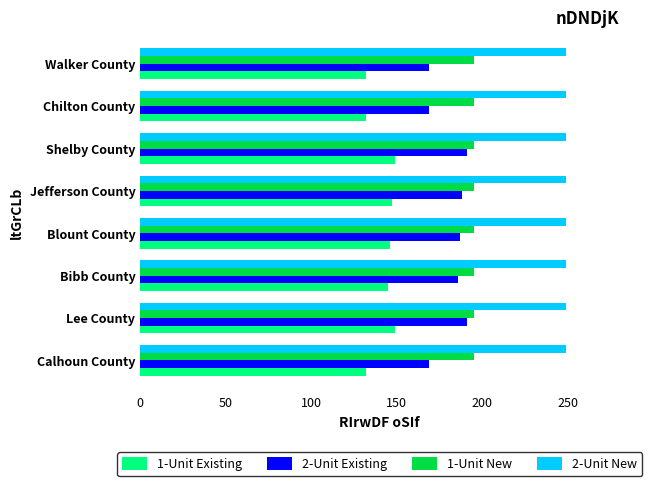

What is the total value across all series at Jefferson County?

779